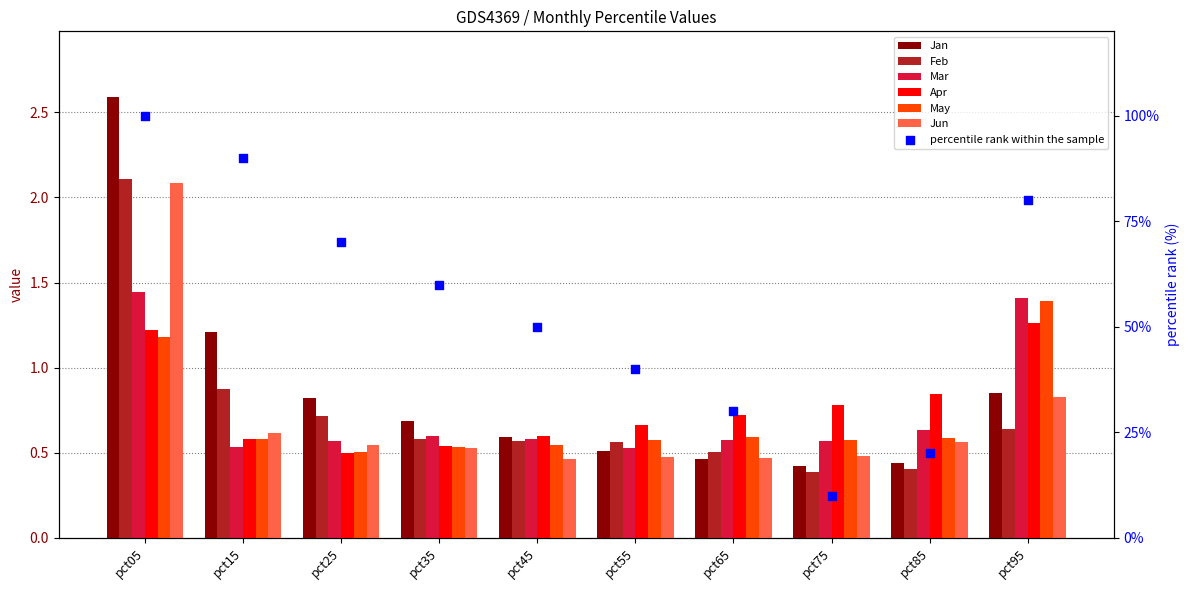

Which series reaches the maximum Y coordinate?

Jan